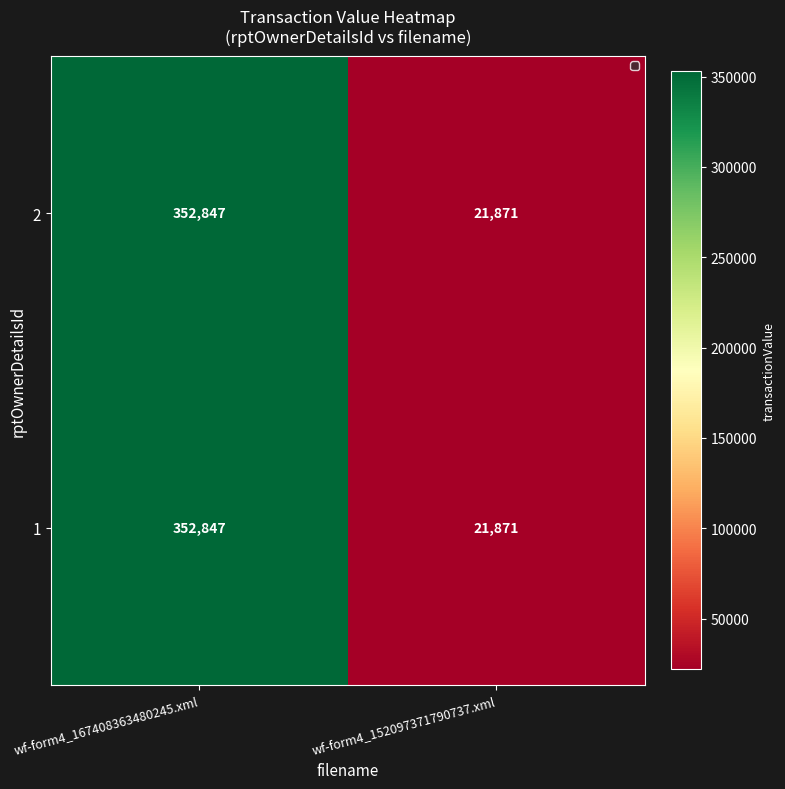

Reading right to left, list all the values displayed in this chart.

2: 21871	352847
1: 21871	352847